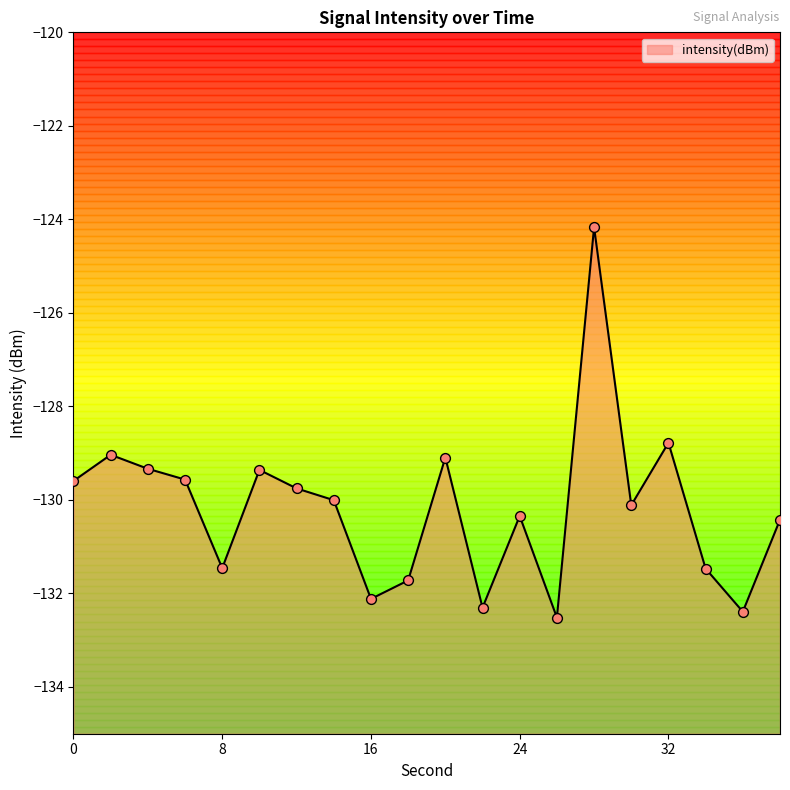

What is the change in value from 8 to 28?

+7.3